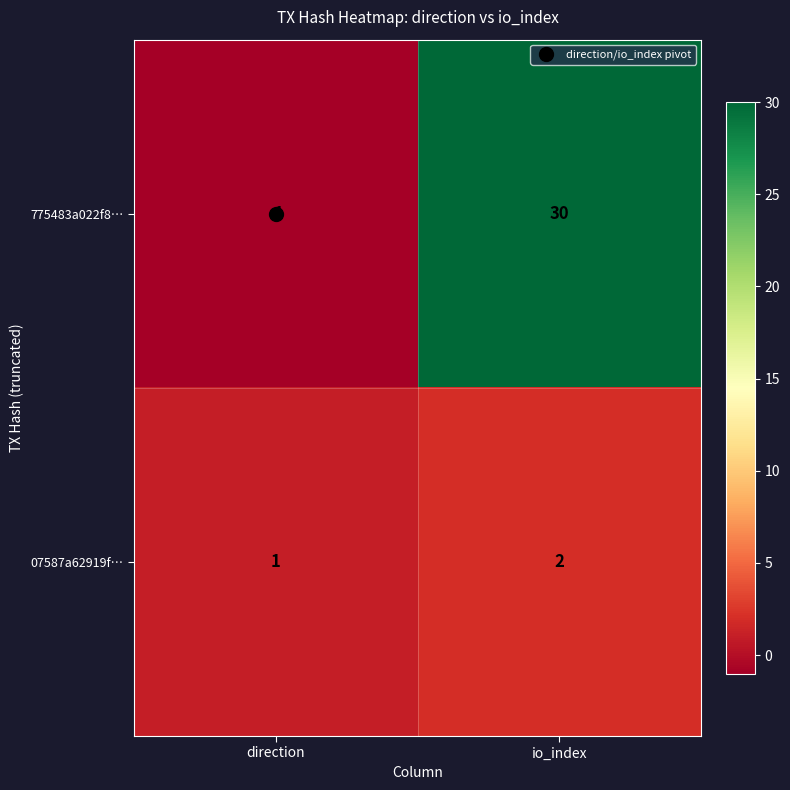

True or false: 07587a62919f… has a value of 0 at direction.

False